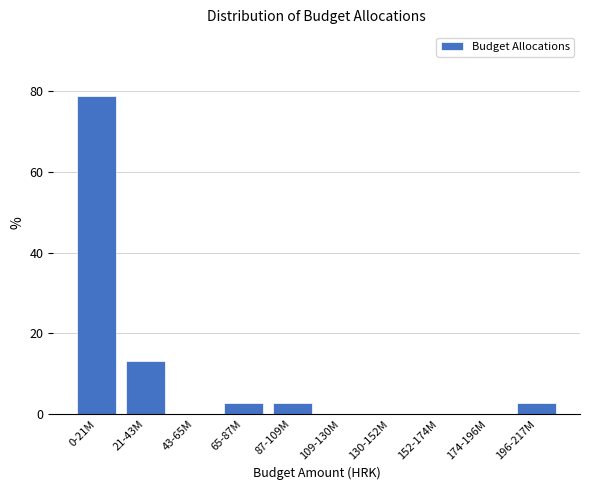

Reading left to right, what are all the values shown in this chart?

0-21M=78.9	21-43M=13.2	43-65M=0.0	65-87M=2.6	87-109M=2.6	109-130M=0.0	130-152M=0.0	152-174M=0.0	174-196M=0.0	196-217M=2.6